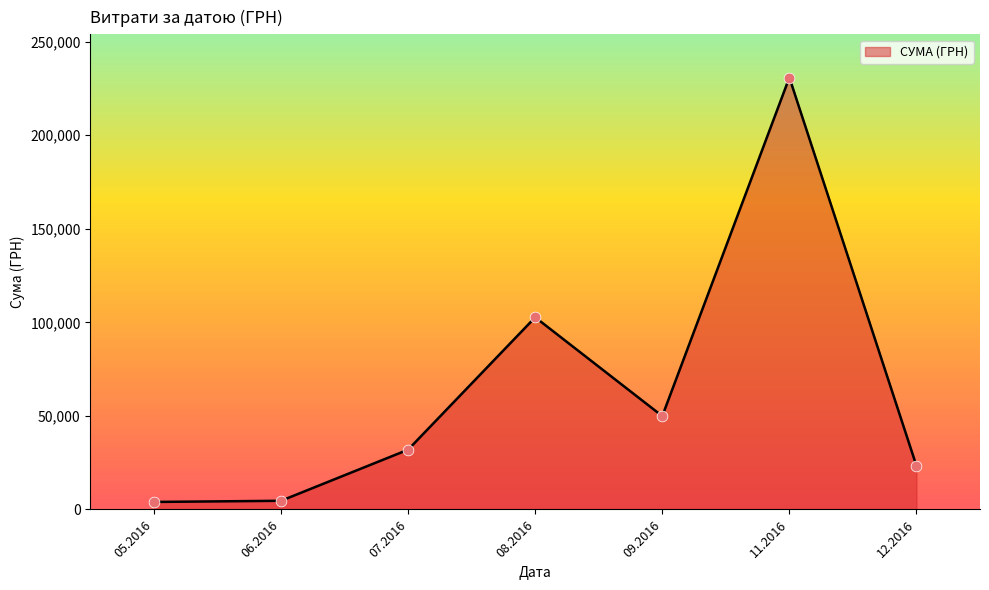

Between 08.2016 and 12.2016, which is larger?

08.2016